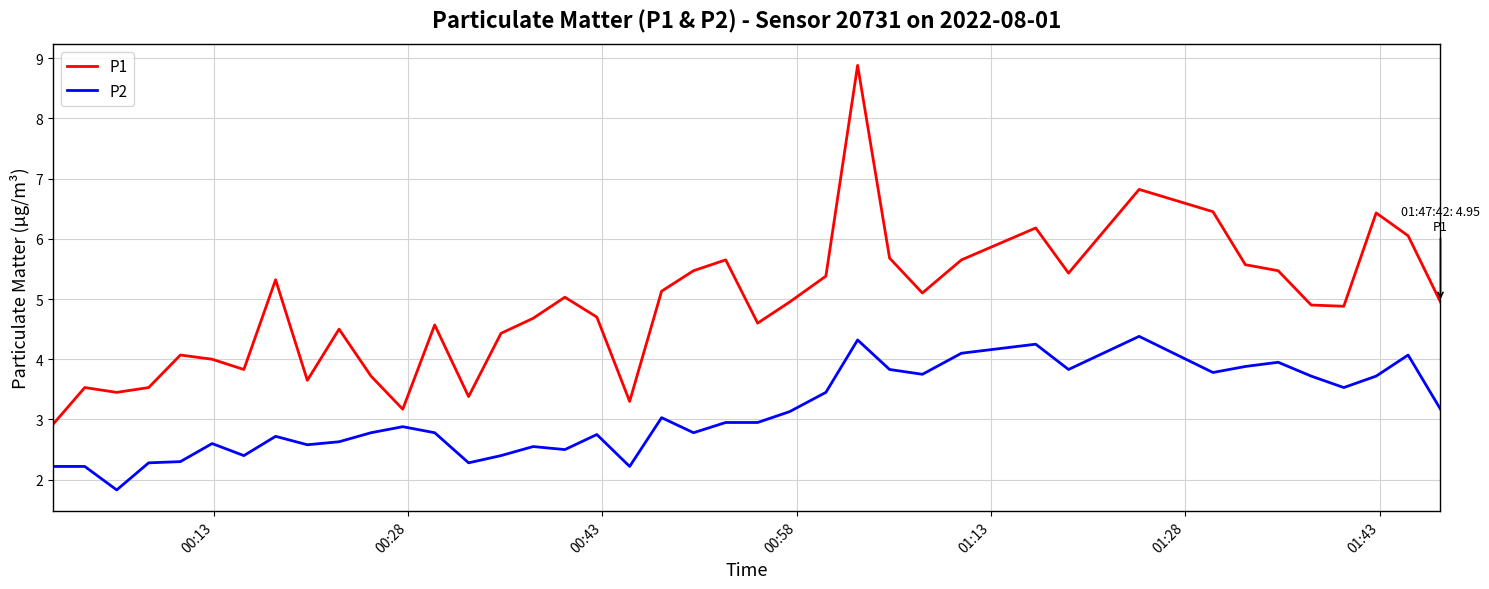

Which series has the largest range (max minus min)?

P1